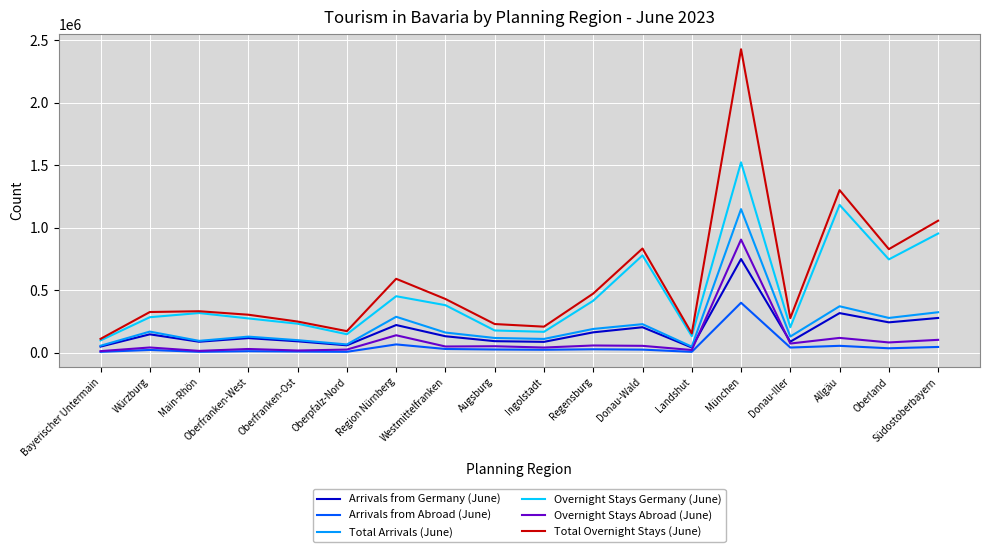

What is the smallest value displayed?

6635